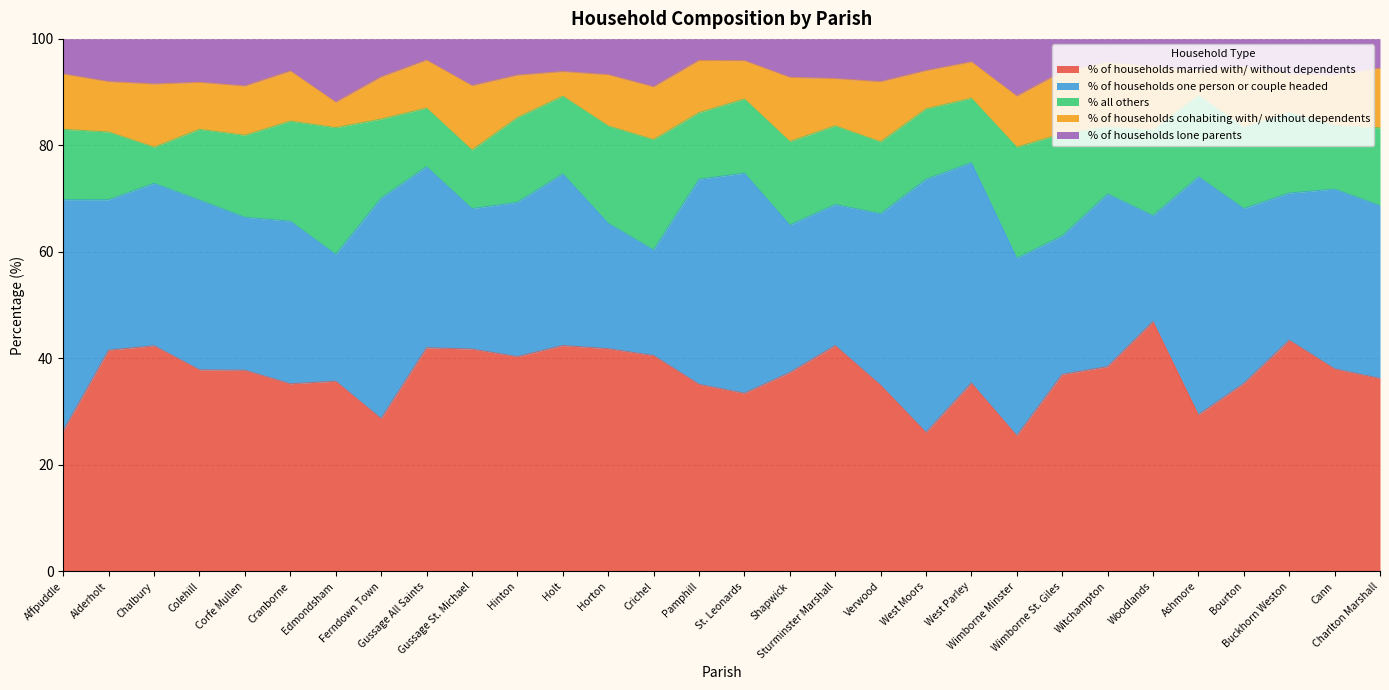

Reading right to left, extract all data points from this chart.

% of households married with/ without dependents: Charlton Marshall=36.2	Cann=38.0	Buckhorn Weston=43.4	Bourton=35.3	Ashmore=29.4	Woodlands=46.9	Witchampton=38.5	Wimborne St. Giles=37.0	Wimborne Minster=25.5	West Parley=35.4	West Moors=26.1	Verwood=35.0	Sturminster Marshall=42.4	Shapwick=37.3	St. Leonards=33.5	Pamphill=35.1	Crichel=40.5	Horton=41.8	Holt=42.4	Hinton=40.3	Gussage St. Michael=41.8	Gussage All Saints=42.0	Ferndown Town=28.7	Edmondsham=35.7	Cranborne=35.2	Corfe Mullen=37.8	Colehill=37.9	Chalbury=42.4	Alderholt=41.6	Affpuddle=26.4
% of households one person or couple headed: Charlton Marshall=32.4	Cann=33.8	Buckhorn Weston=27.6	Bourton=32.8	Ashmore=44.7	Woodlands=19.9	Witchampton=32.4	Wimborne St. Giles=26.0	Wimborne Minster=33.3	West Parley=41.4	West Moors=47.5	Verwood=32.2	Sturminster Marshall=26.5	Shapwick=27.7	St. Leonards=41.3	Pamphill=38.5	Crichel=19.8	Horton=23.6	Holt=32.2	Hinton=29.0	Gussage St. Michael=26.4	Gussage All Saints=34.0	Ferndown Town=41.4	Edmondsham=23.8	Cranborne=30.5	Corfe Mullen=28.7	Colehill=31.9	Chalbury=30.5	Alderholt=28.2	Affpuddle=43.4
% all others: Charlton Marshall=14.6	Cann=12.0	Buckhorn Weston=15.1	Bourton=15.3	Ashmore=15.3	Woodlands=16.1	Witchampton=12.6	Wimborne St. Giles=19.2	Wimborne Minster=20.8	West Parley=12.1	West Moors=13.2	Verwood=13.5	Sturminster Marshall=14.8	Shapwick=15.7	St. Leonards=13.9	Pamphill=12.5	Crichel=20.7	Horton=18.3	Holt=14.6	Hinton=15.9	Gussage St. Michael=11.0	Gussage All Saints=11.0	Ferndown Town=14.8	Edmondsham=23.8	Cranborne=18.8	Corfe Mullen=15.4	Colehill=13.3	Chalbury=6.8	Alderholt=12.7	Affpuddle=13.2
% of households cohabiting with/ without dependents: Charlton Marshall=11.2	Cann=9.4	Buckhorn Weston=7.2	Bourton=11.4	Ashmore=4.7	Woodlands=11.8	Witchampton=12.1	Wimborne St. Giles=11.6	Wimborne Minster=9.6	West Parley=6.8	West Moors=7.2	Verwood=11.3	Sturminster Marshall=8.9	Shapwick=12.0	St. Leonards=7.2	Pamphill=9.8	Crichel=9.9	Horton=9.6	Holt=4.6	Hinton=8.0	Gussage St. Michael=12.1	Gussage All Saints=9.0	Ferndown Town=7.9	Edmondsham=4.8	Cranborne=9.4	Corfe Mullen=9.2	Colehill=8.8	Chalbury=11.9	Alderholt=9.5	Affpuddle=10.4
% of households lone parents: Charlton Marshall=5.5	Cann=6.8	Buckhorn Weston=6.6	Bourton=5.2	Ashmore=5.9	Woodlands=5.2	Witchampton=4.4	Wimborne St. Giles=6.2	Wimborne Minster=10.8	West Parley=4.3	West Moors=6.0	Verwood=8.0	Sturminster Marshall=7.5	Shapwick=7.2	St. Leonards=4.1	Pamphill=4.1	Crichel=9.0	Horton=6.7	Holt=6.1	Hinton=6.8	Gussage St. Michael=8.8	Gussage All Saints=4.0	Ferndown Town=7.1	Edmondsham=11.9	Cranborne=6.0	Corfe Mullen=8.9	Colehill=8.2	Chalbury=8.5	Alderholt=8.0	Affpuddle=6.6